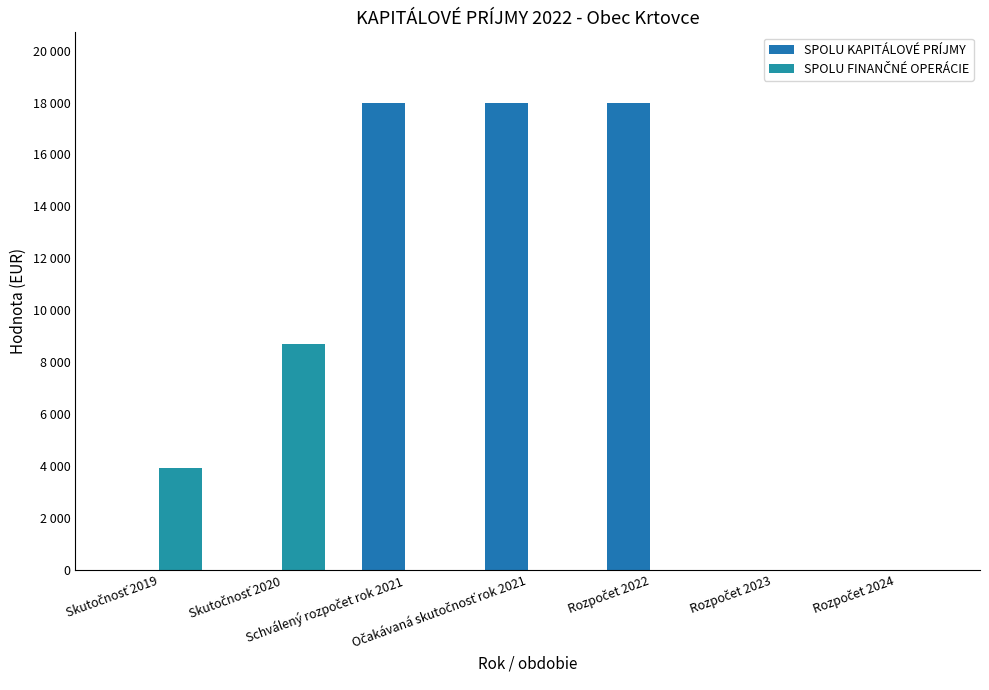

Is it true that SPOLU KAPITÁLOVÉ PRÍJMY equals 0.0 at Skutočnosť 2019?

True